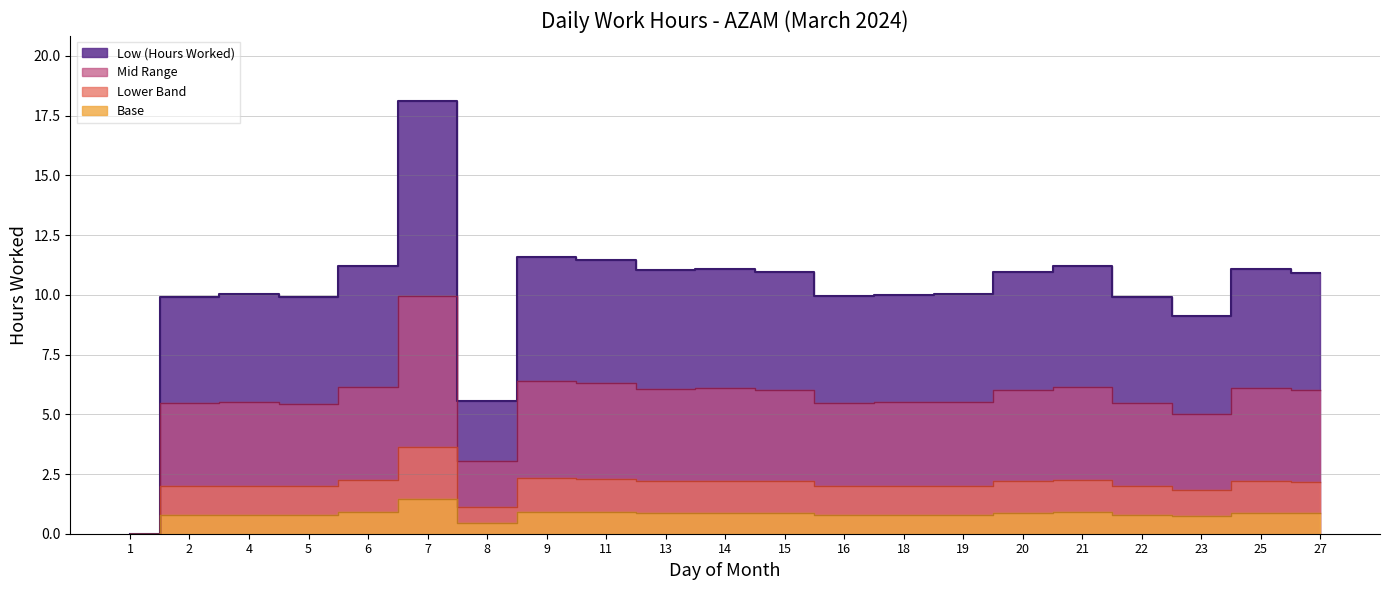

Where is the data nearest to the value 9?

23